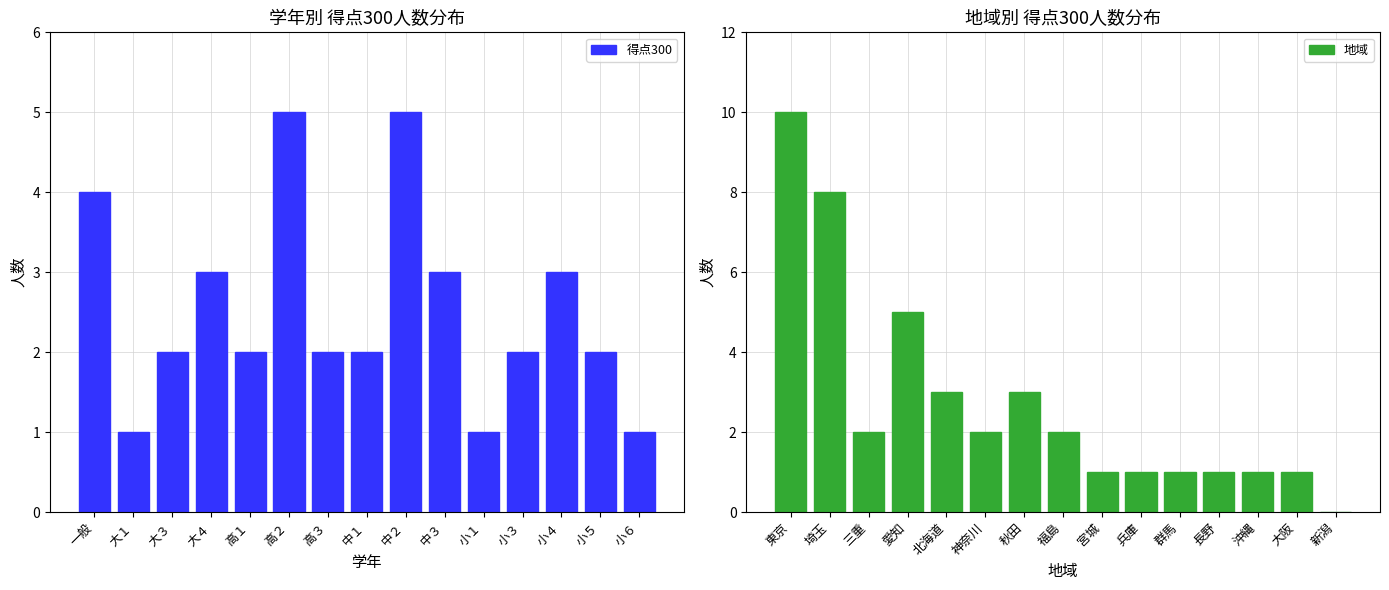

At which label does 得点300 reach its peak?

高２